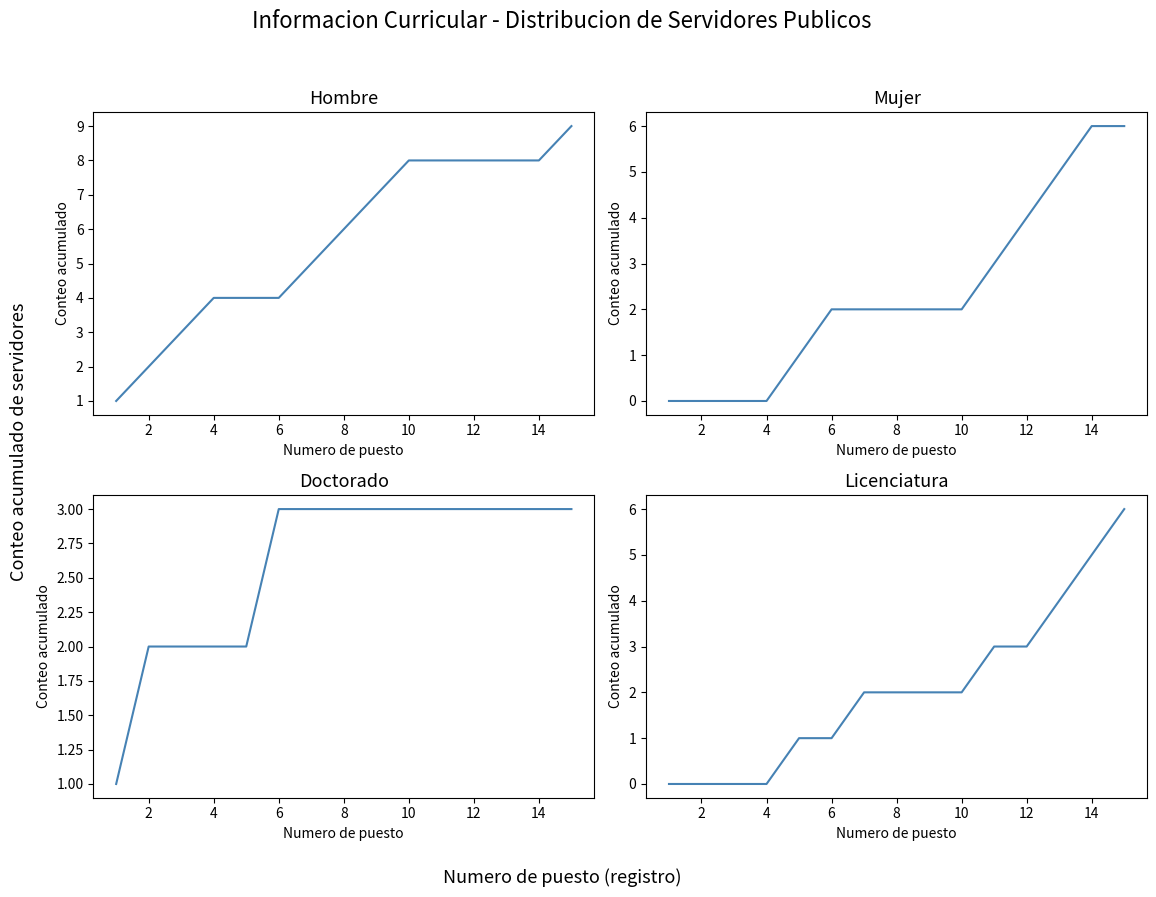

Is this an area chart (filled region under the line)?

No